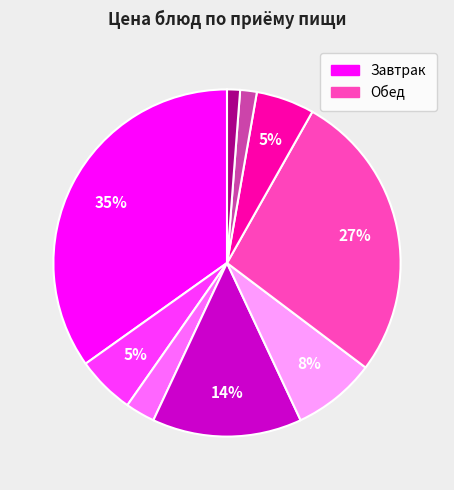

Is there a majority slice in this chart?

No